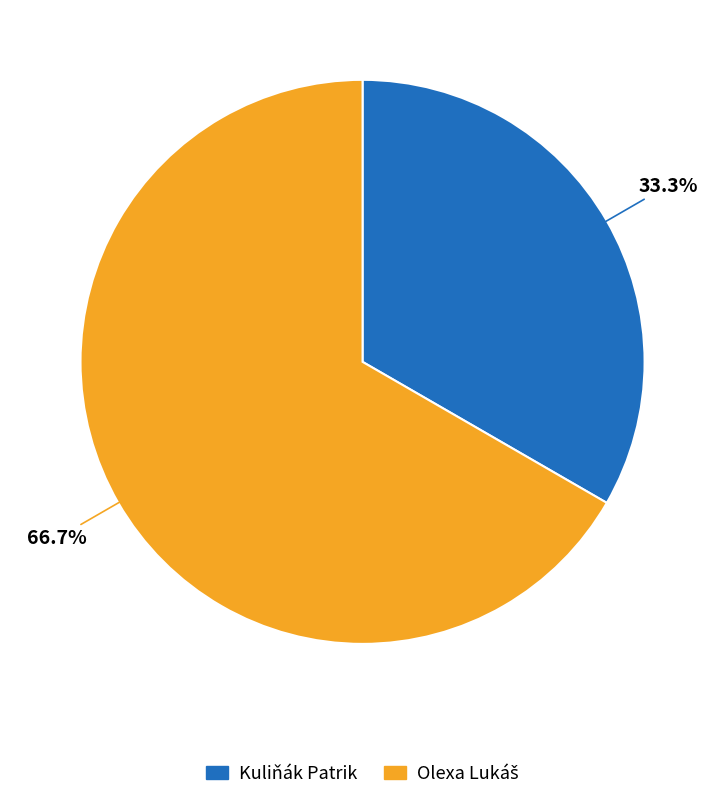

Is Kuliňák Patrik the majority of the pie?

No